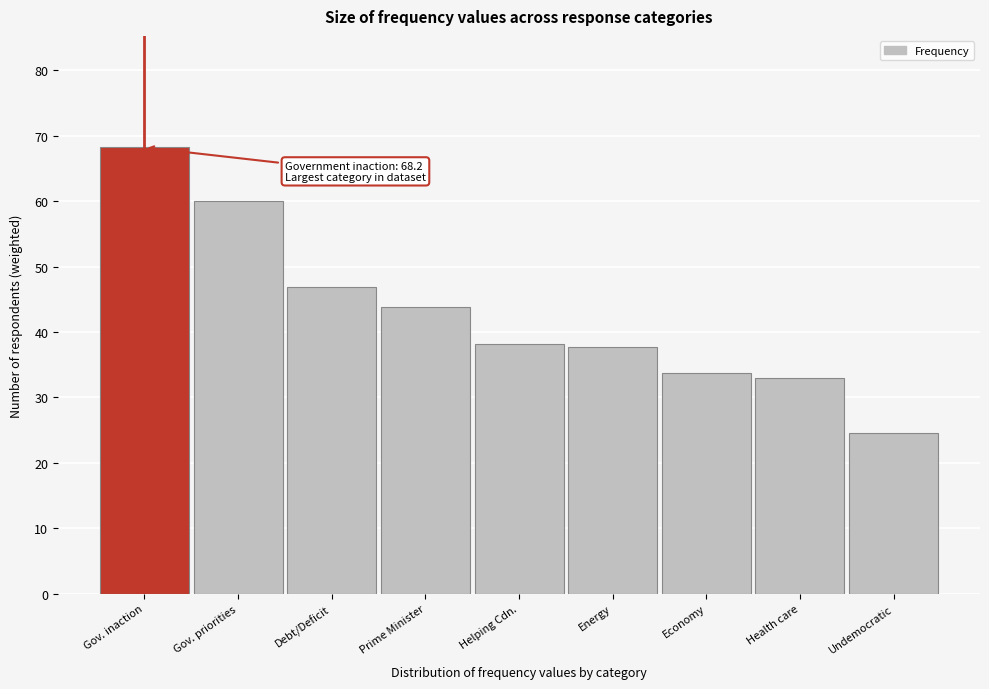

Reading left to right, transcribe all the data shown in this chart.

Gov. inaction=68.2	Gov. priorities=60.0	Debt/Deficit=46.9	Prime Minister=43.9	Helping Cdn.=38.1	Energy=37.7	Economy=33.8	Health care=33.0	Undemocratic=24.5